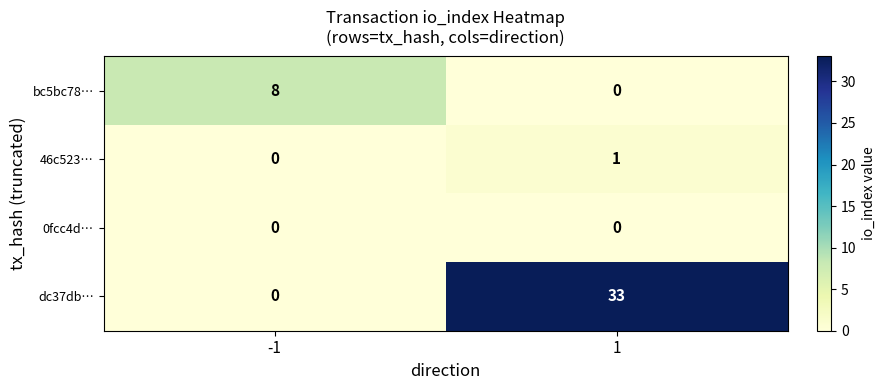

What is the maximum value shown in the chart?

33